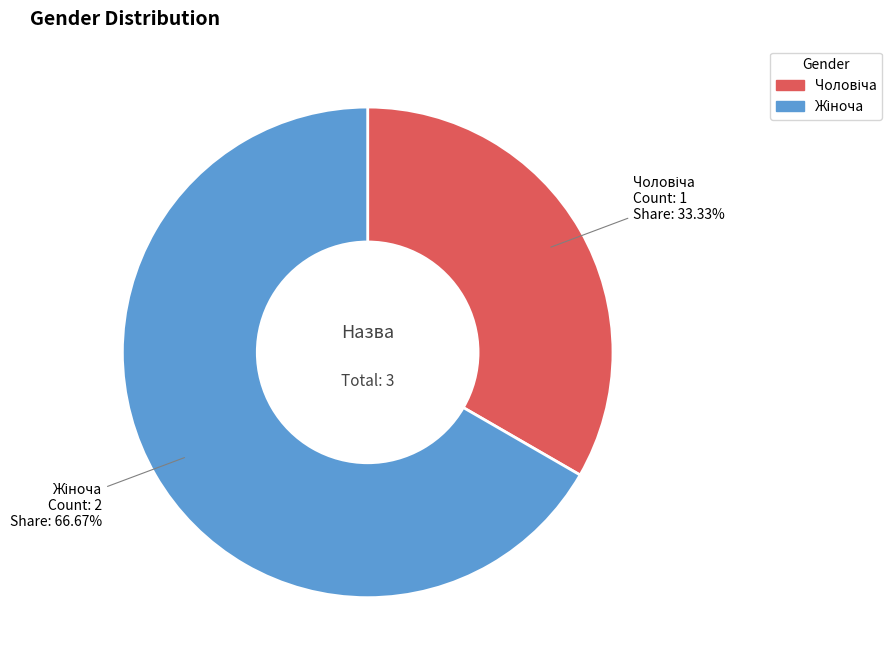

Does any single category account for the majority?

Yes